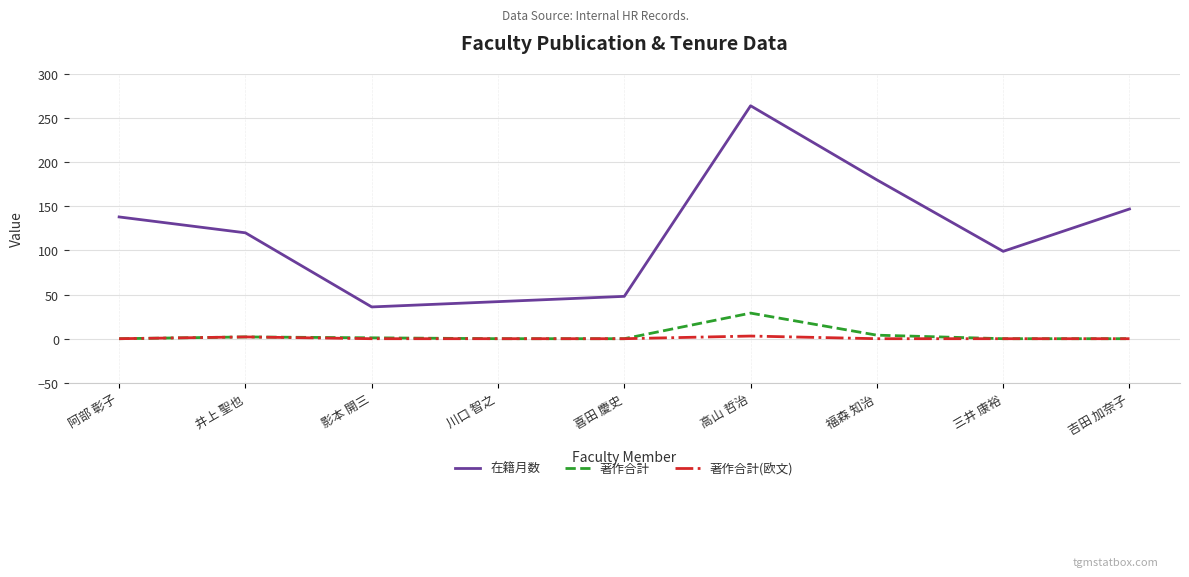

Which category has the highest value across all series?

高山 哲治